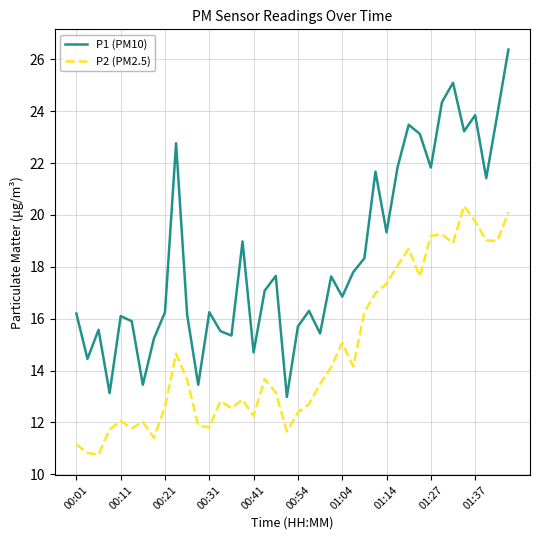

Rank the series by their maximum value, from highest to lowest.

P1 (PM10), P2 (PM2.5)